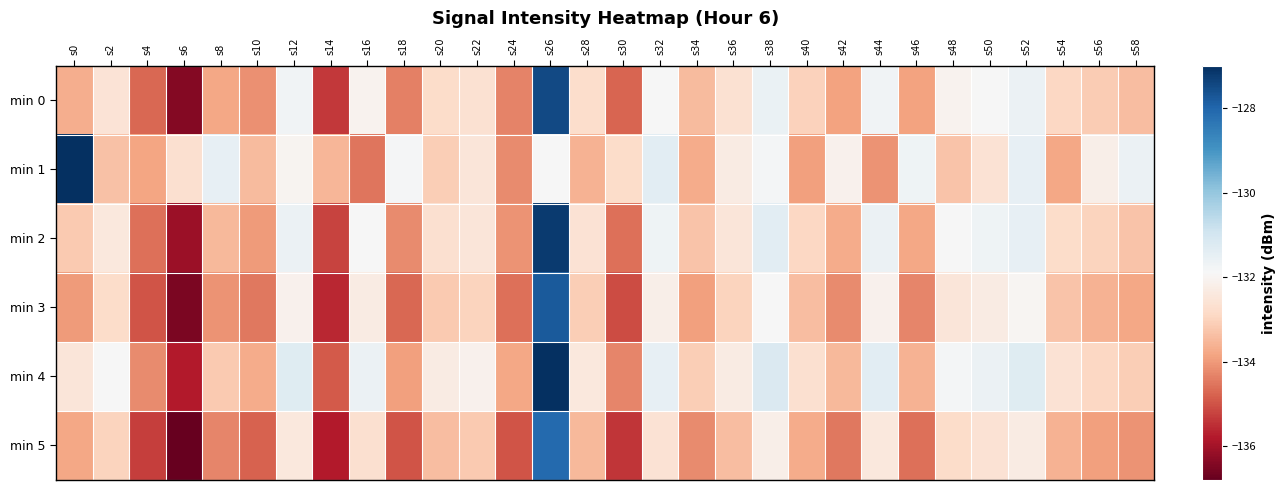

Between s18 and s14, which is larger?

s18